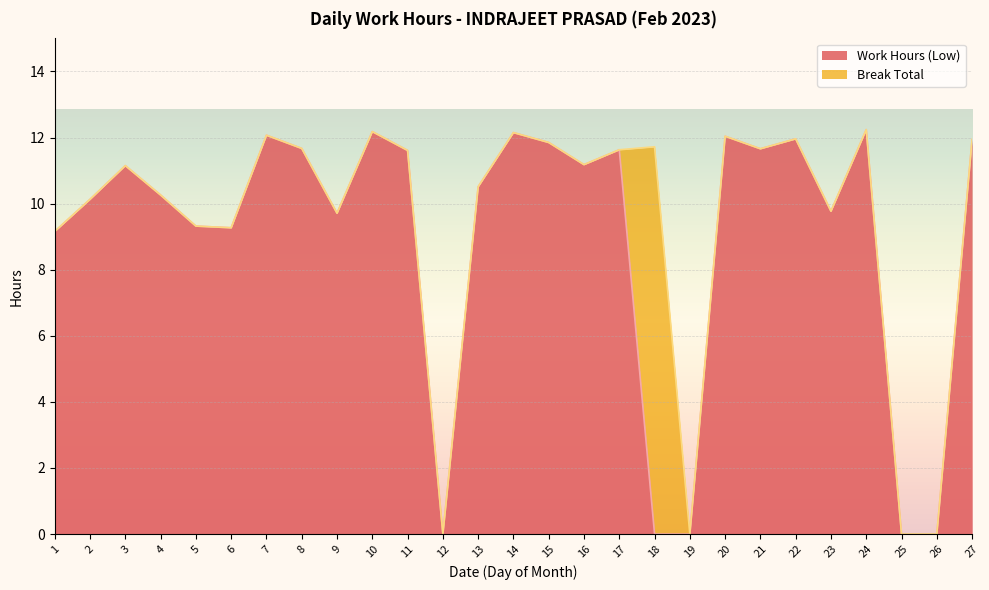

How many data points are above 11?

14